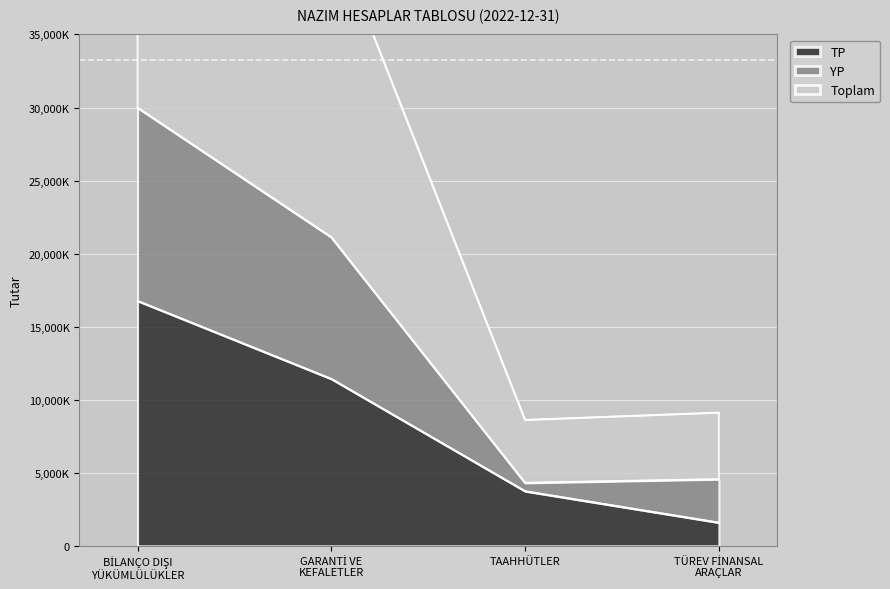

Does the chart display data point markers on the line(s)?

No